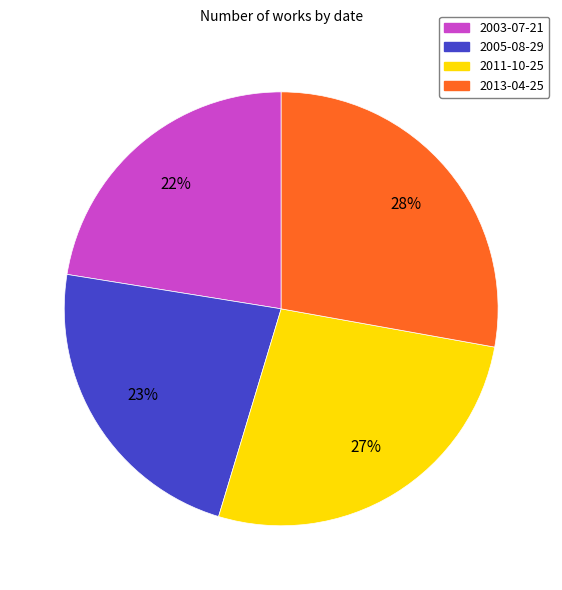

Is the sum of 2005-08-29 and 2013-04-25 greater than half?

Yes